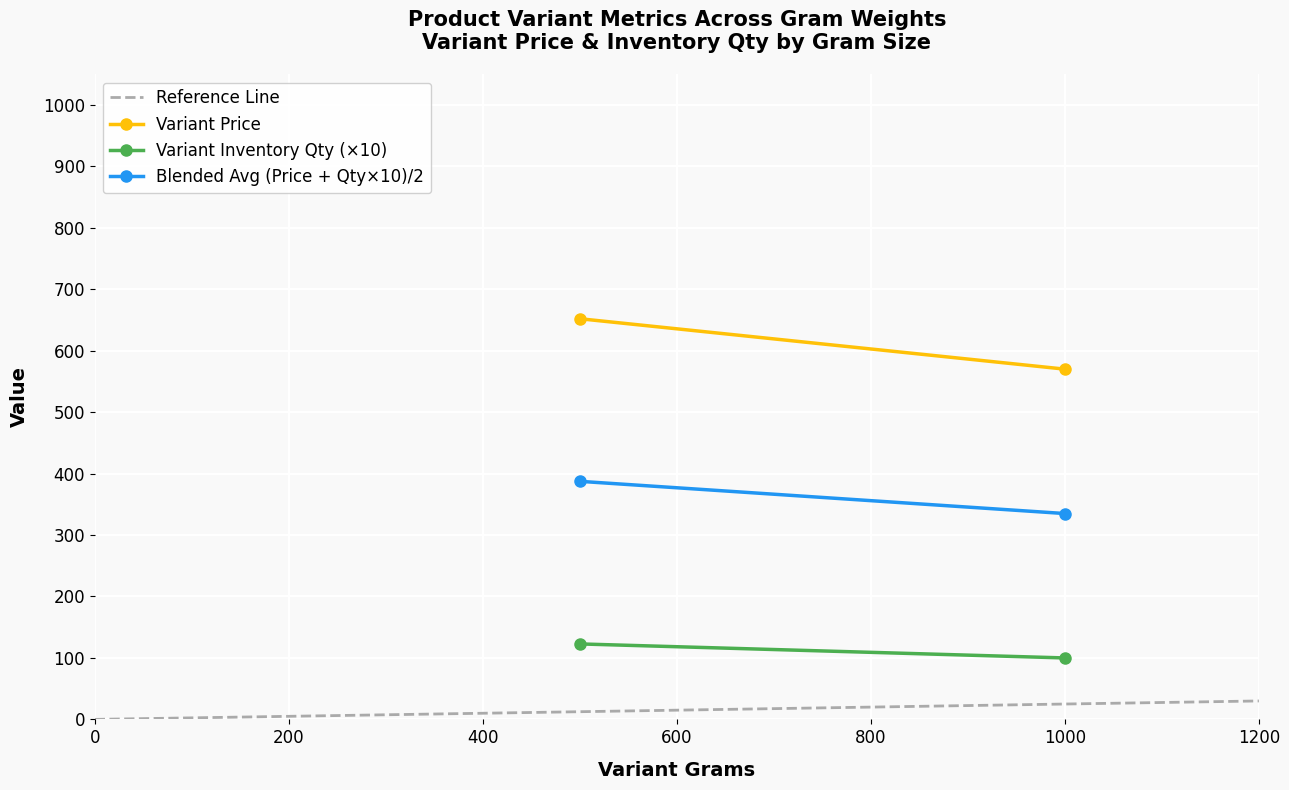

How many lines are shown in the chart?

4